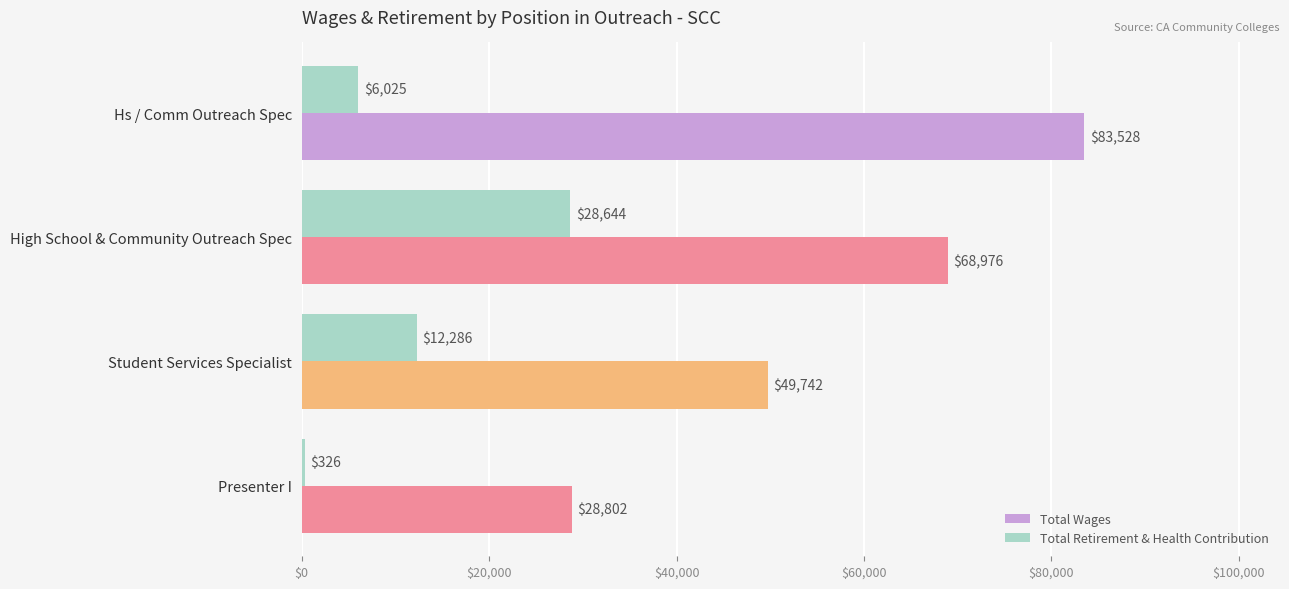

What is the approximate value of Total Retirement & Health Contribution at Student Services Specialist, to the nearest 50?

12300